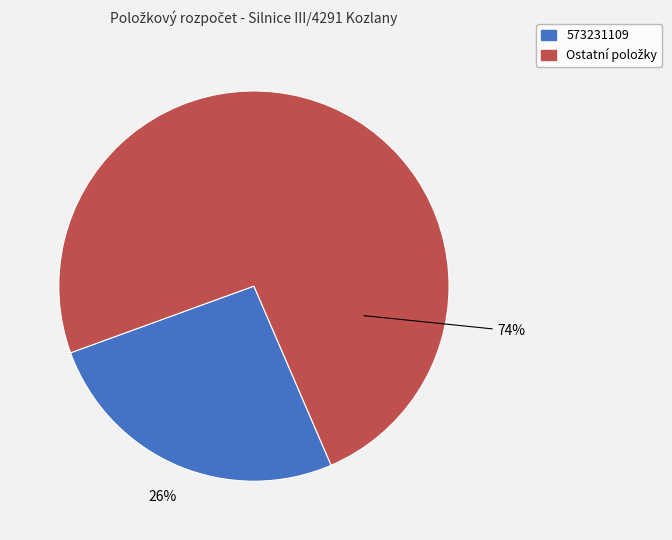

To the nearest percent, what is the difference between the largest and smallest slice percentages?

48%